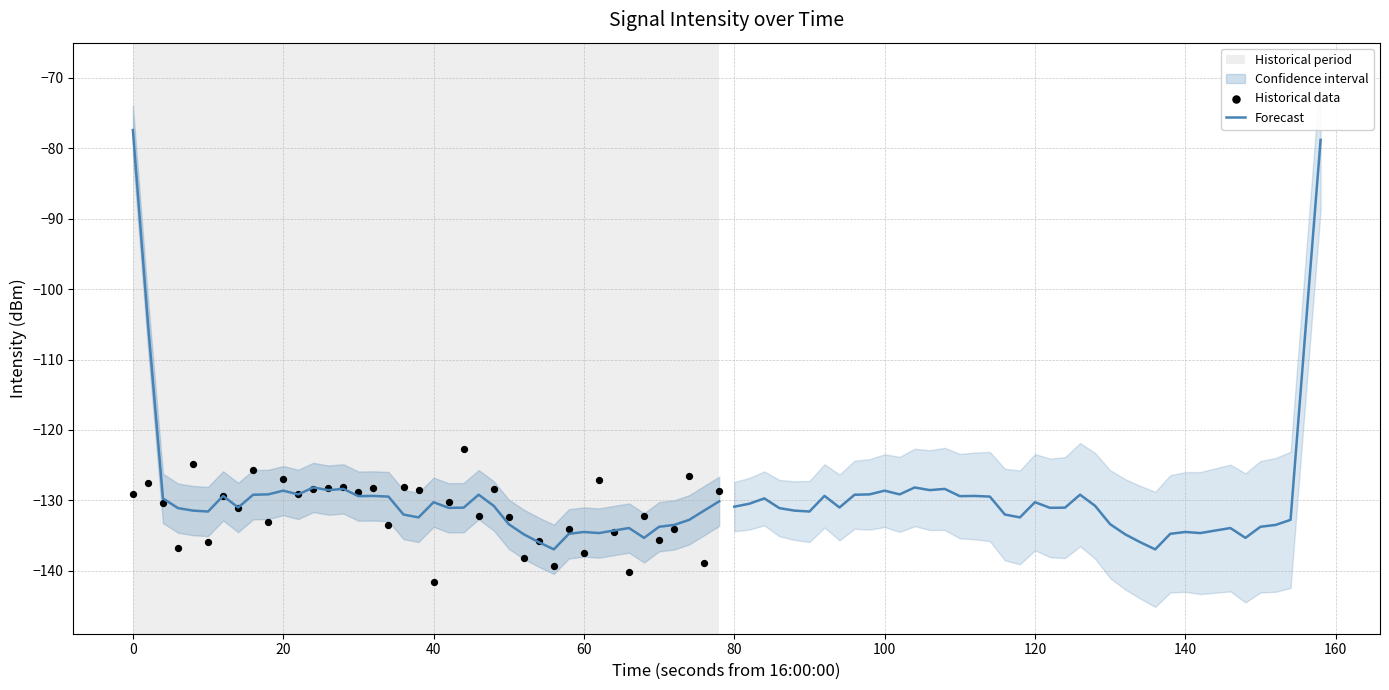

Is the value of Historical data at 19 greater than the value of Forecast at 22?

Yes